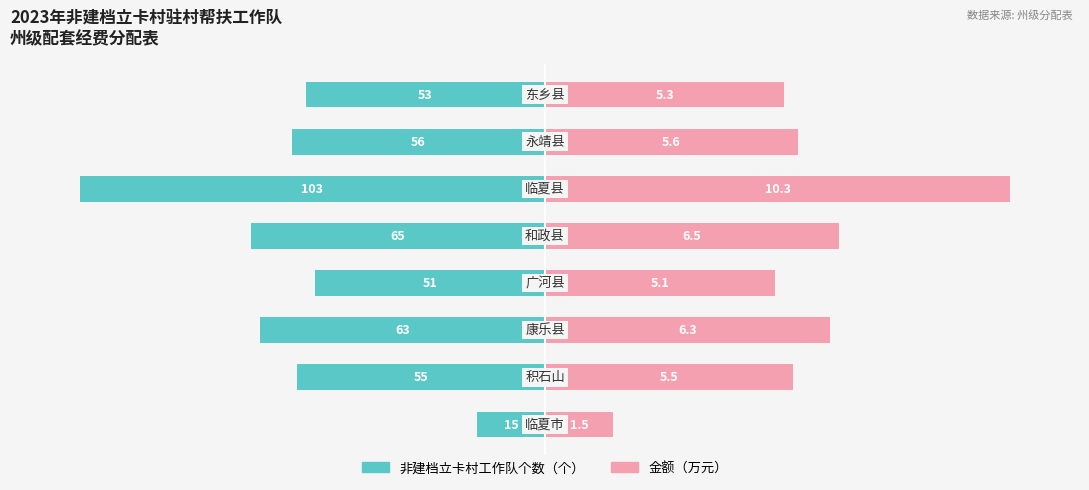

How many bars are there in total?

16